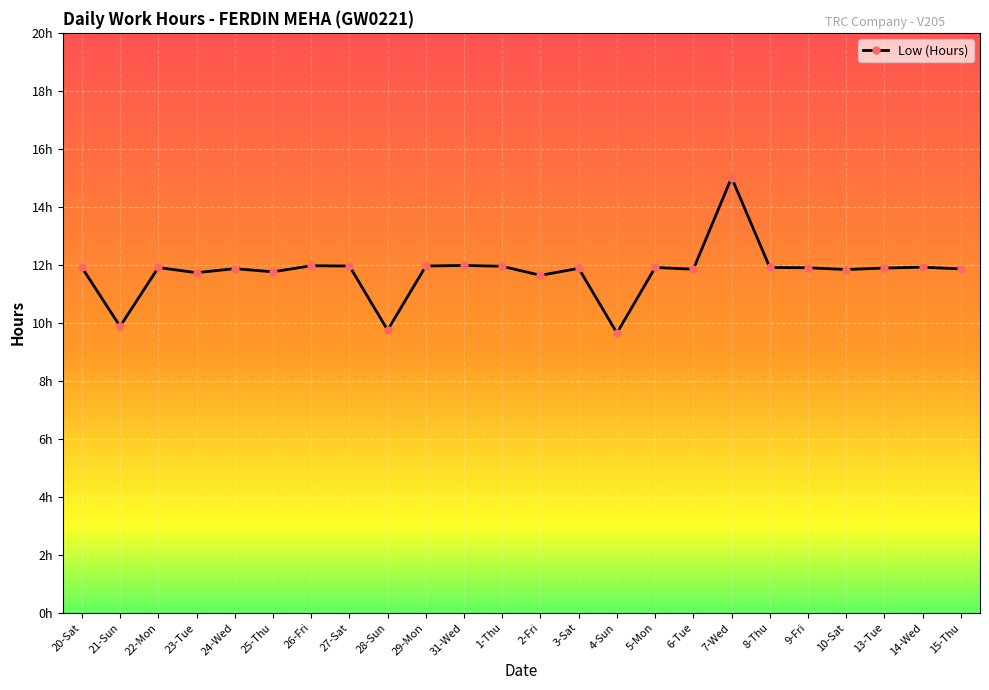

True or false: the data shows 11.9 at 13-Tue.

True